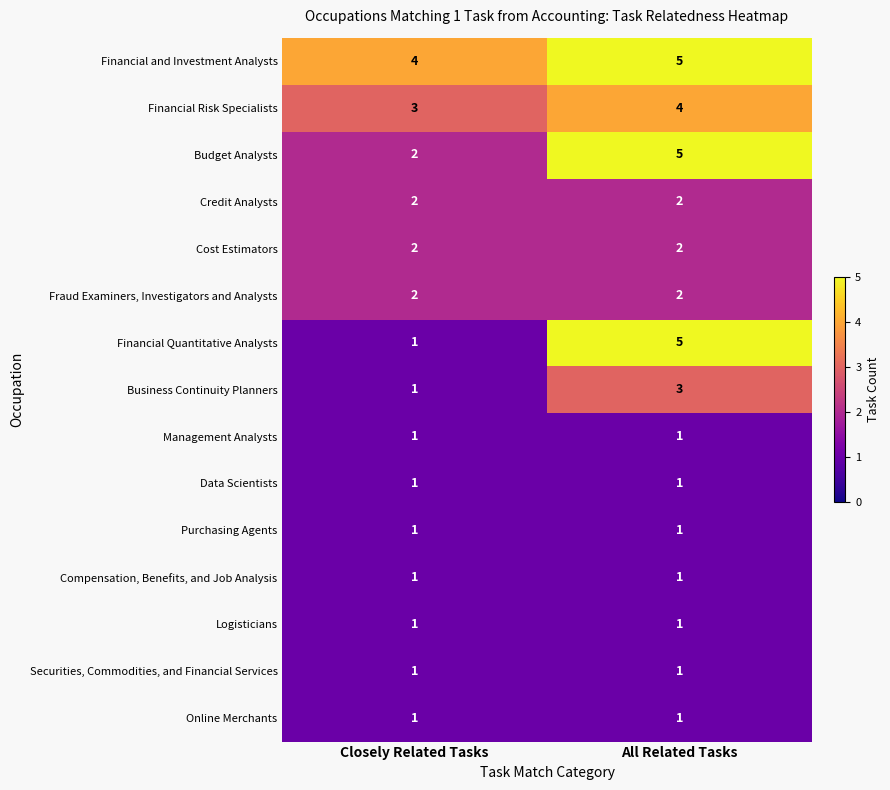

How many data points does each series have?

2